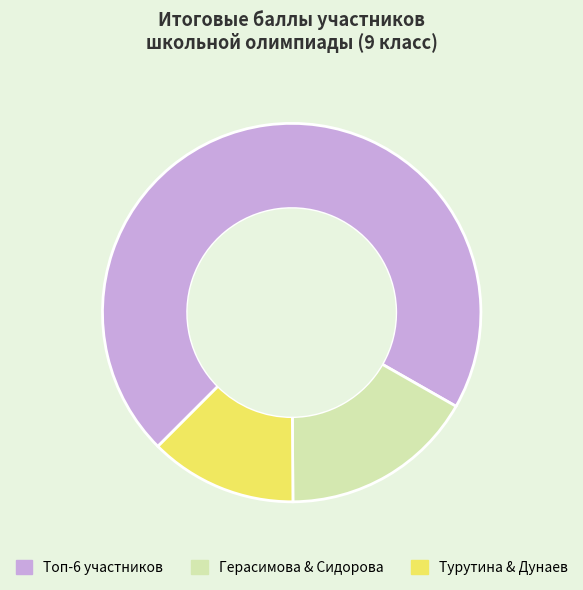

Is there any slice that represents more than half of the pie?

Yes